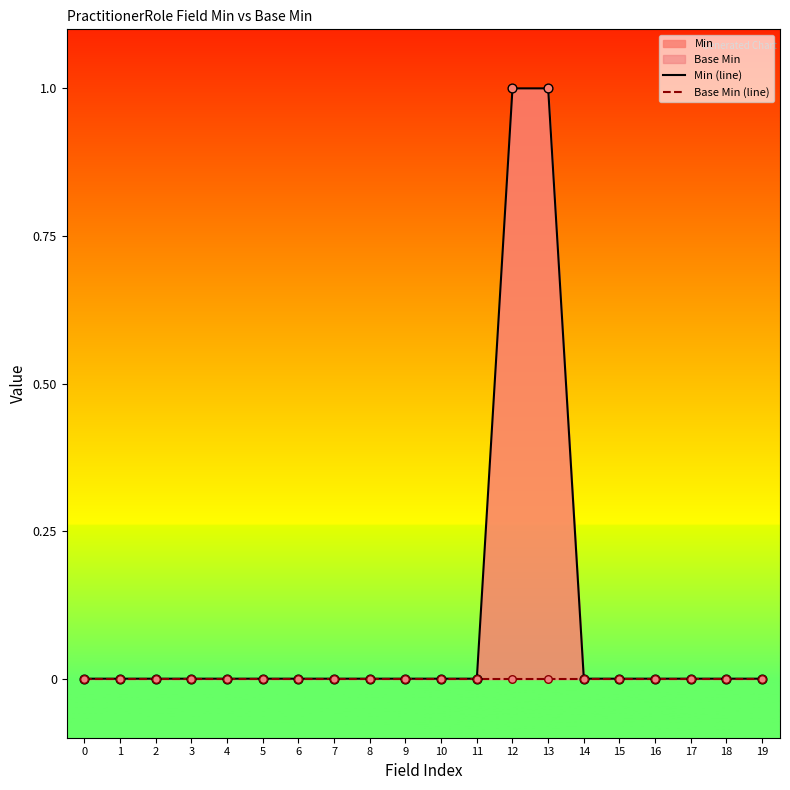

Which series has the widest spread of Y values?

Min (line)